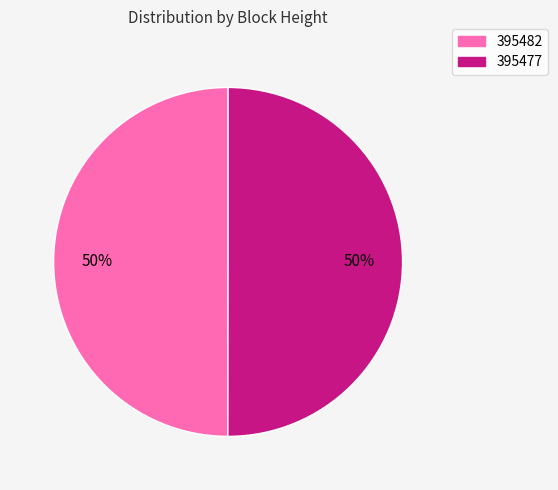

To the nearest percent, what percentage of the pie is 395477?

50%